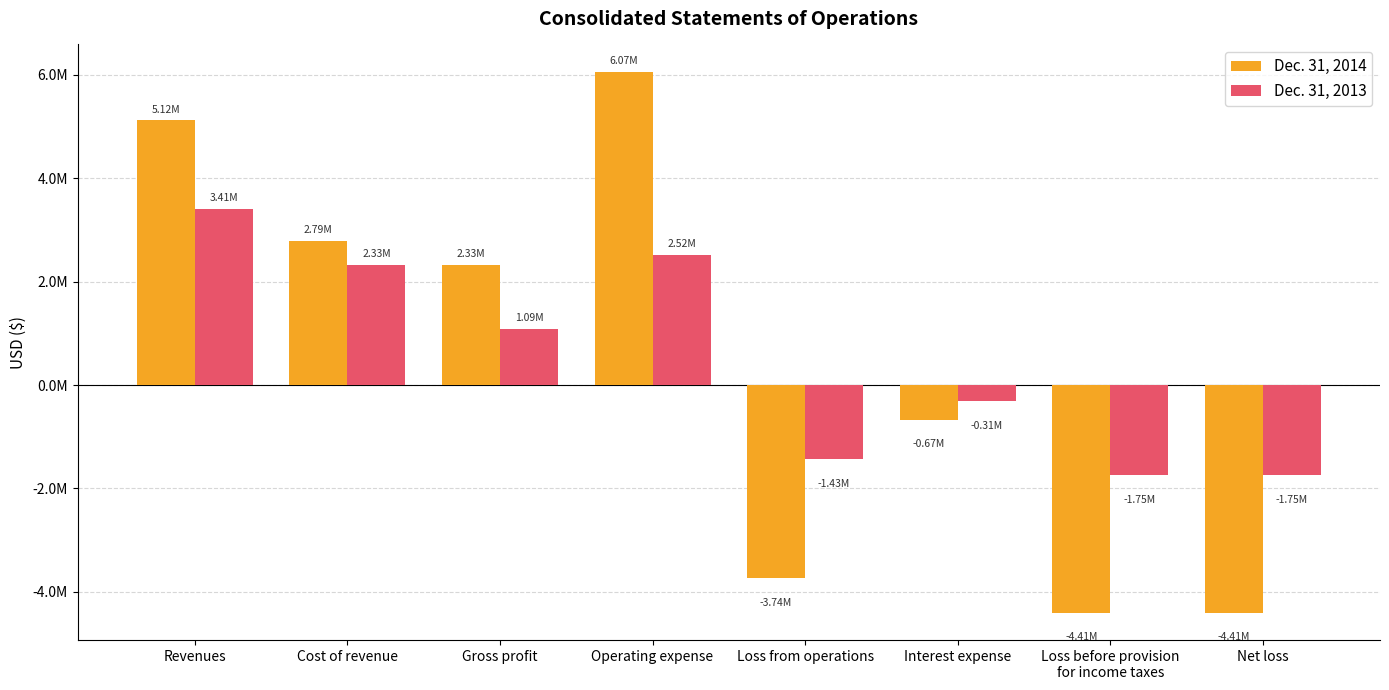

At which category is the sum across all series the highest?

Operating expense